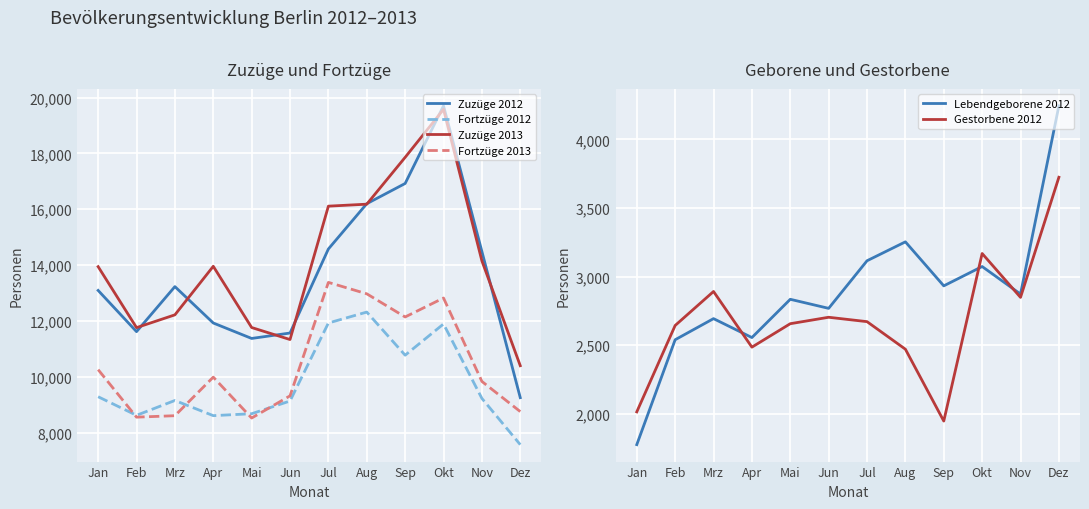

Between which two adjacent categories do Zuzüge 2012 and Zuzüge 2013 first intersect?

Feb and Mrz